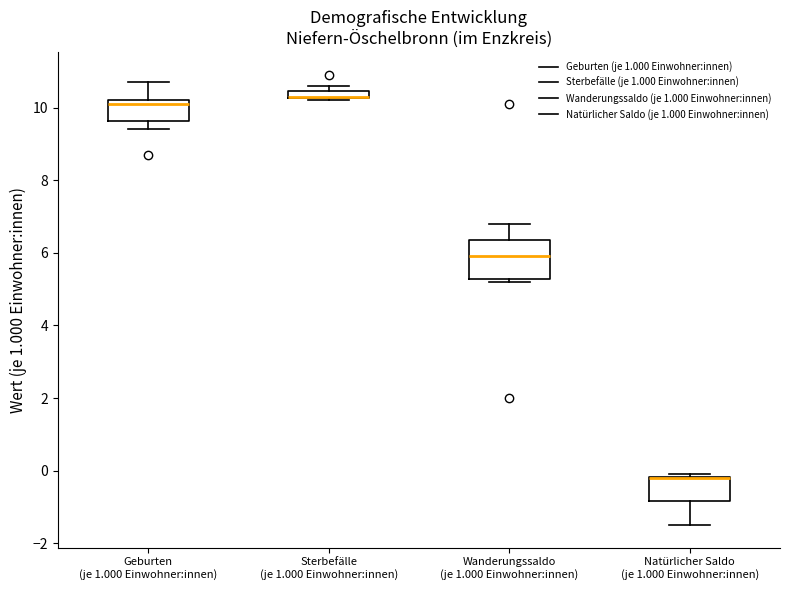

Comparing the boxes themselves (not the whiskers), which one is the tallest?

Wanderungssaldo (je 1.000 Einwohner:innen)